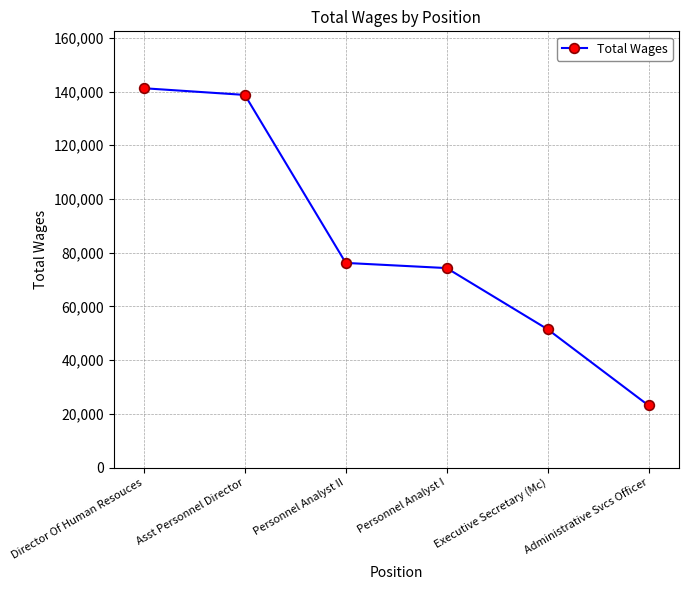

What is the sum of the values at Personnel Analyst II and Personnel Analyst I?

150472